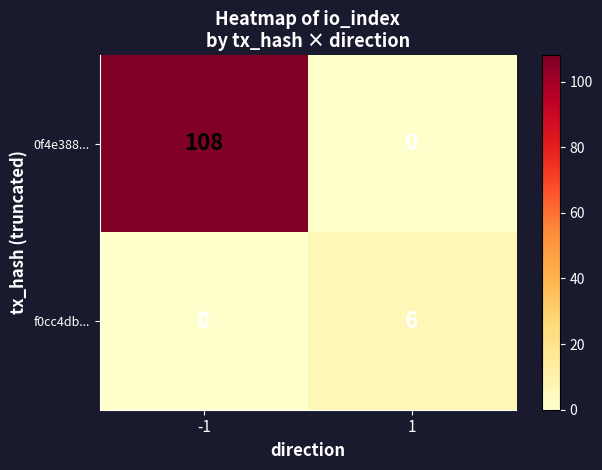

Between -1 and 1, which series saw the biggest shift?

0f4e388...